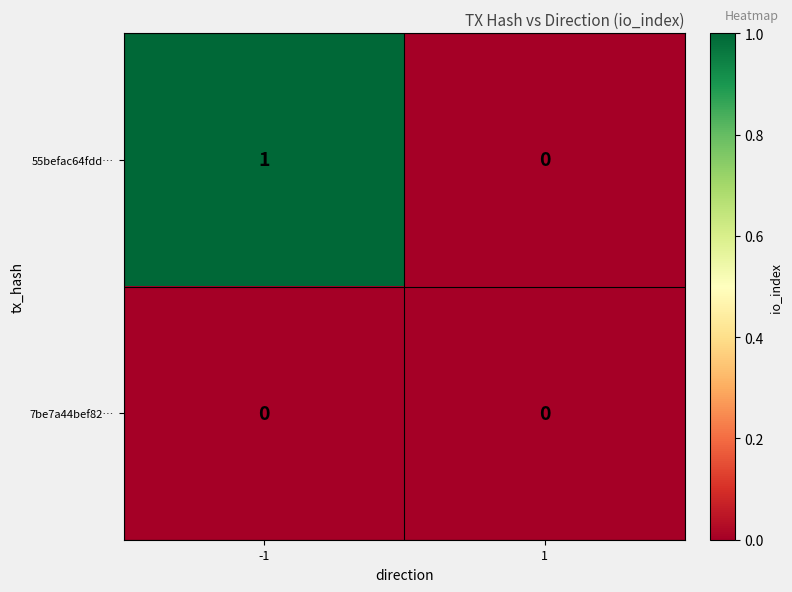

Is the value of 7be7a44bef82… at 1 greater than the value of 55befac64fdd… at -1?

No